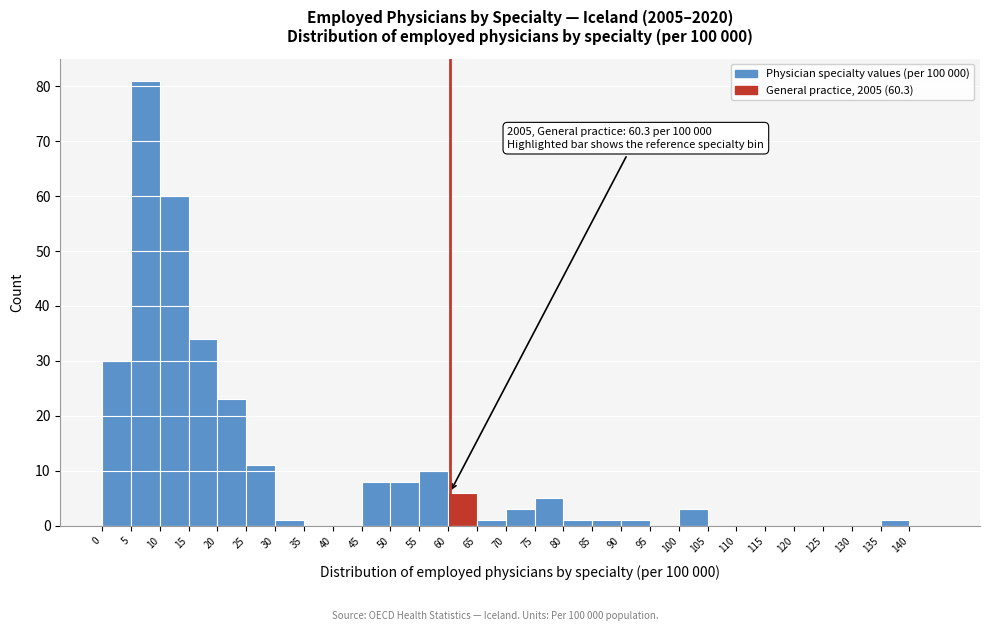

Which range on the x-axis has the tallest bar?

5 to 10